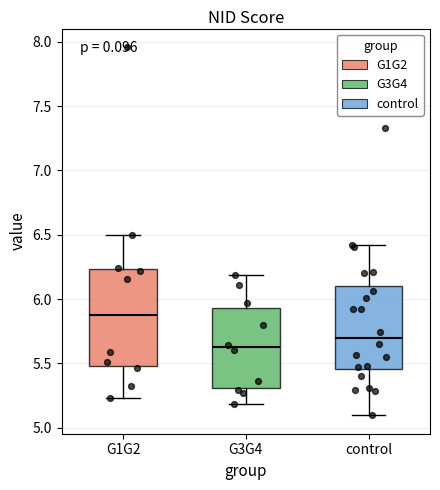

Which box is the tallest, from its lower edge to its upper edge?

G1G2